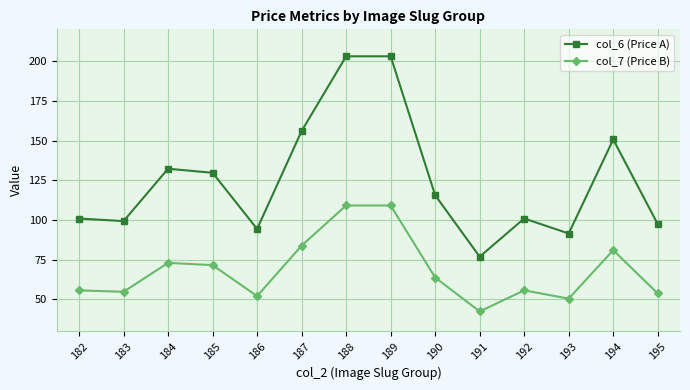

What is the sum of the col_6 (Price A) values at 195 and 189?

300.4